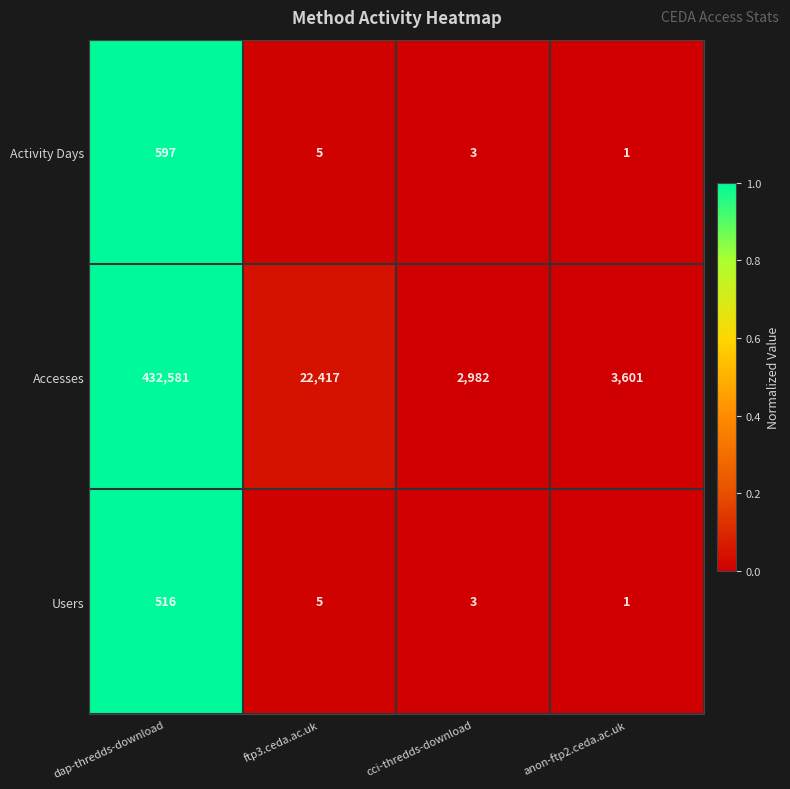

At which category does the chart reach its peak across all series?

dap-thredds-download